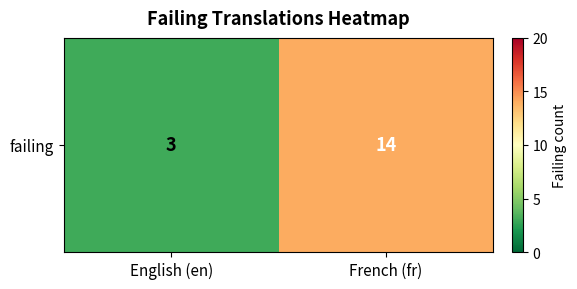

What value does the data have at French (fr)?

14